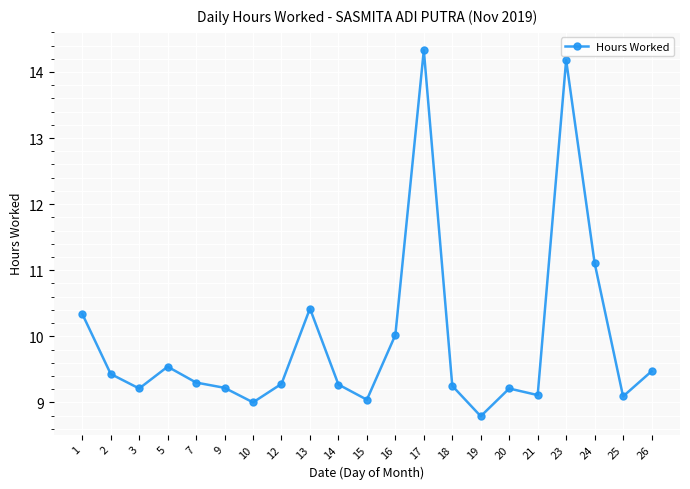

At which label is the value closest to 11?

24